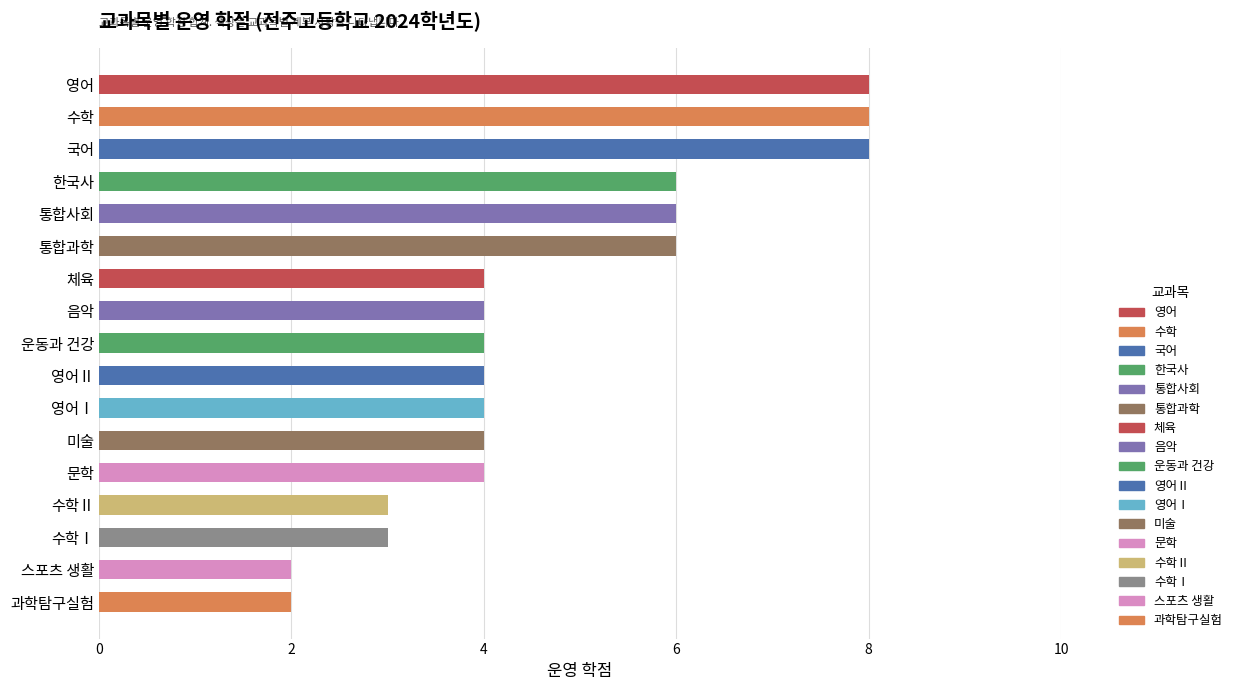

What is the greatest value displayed?

8